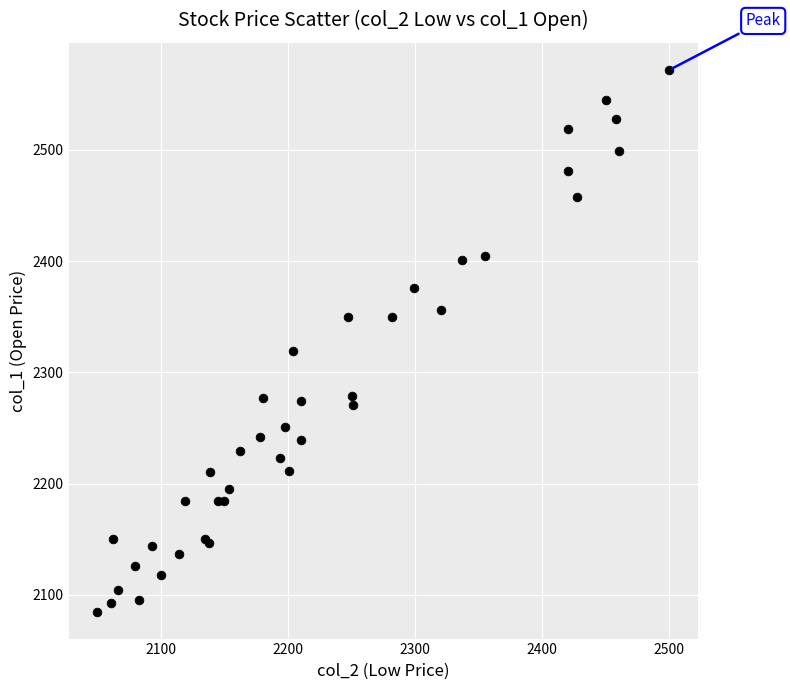

What Y value in the scatter plot is closest to 2328?

2319